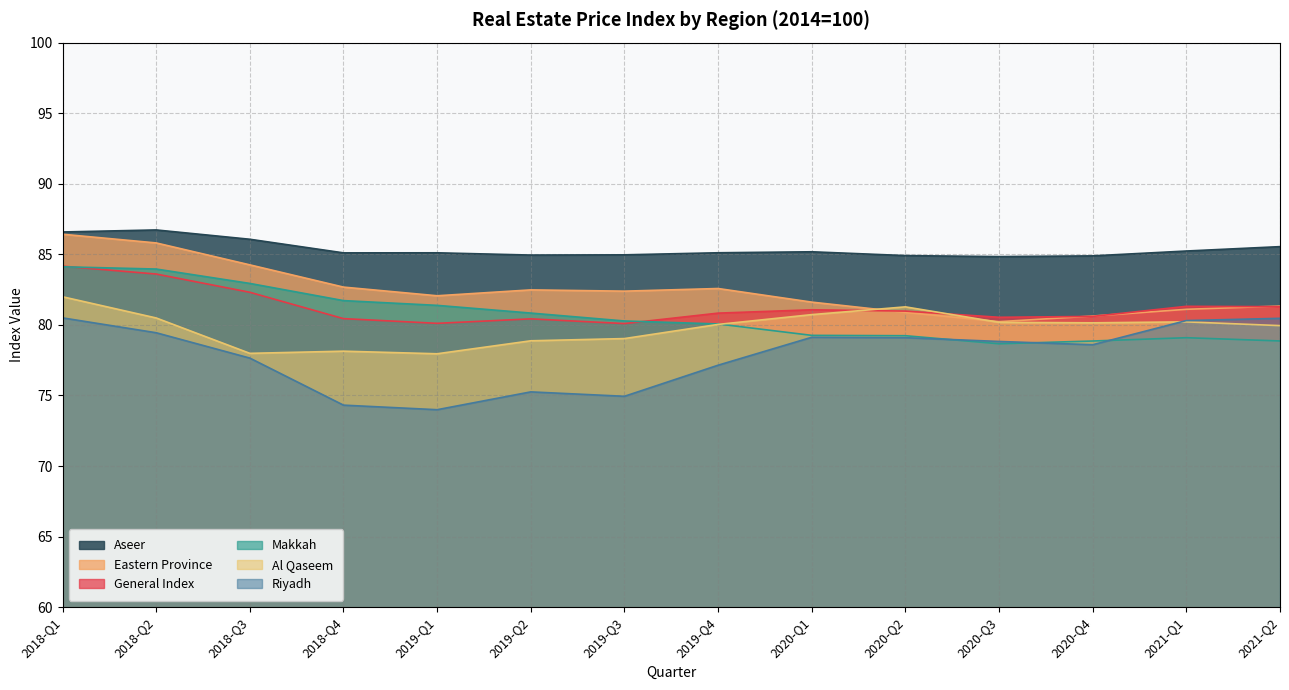

How many data points in Riyadh are above 78?

8